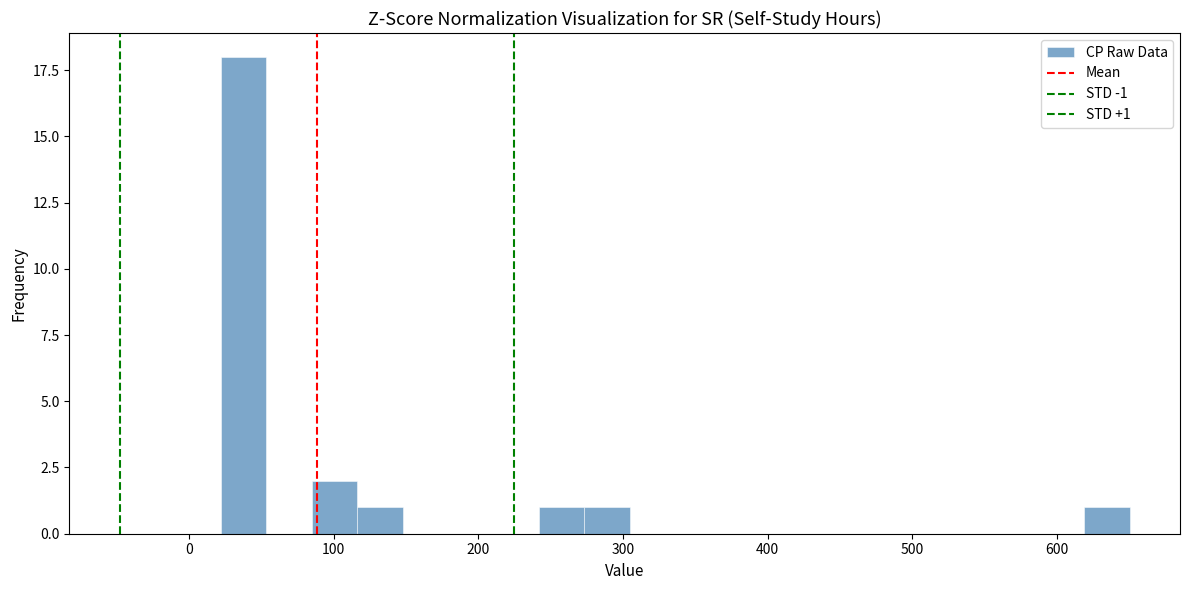

Read against the x-axis, roughly where is the centre of the tallest bar?

40